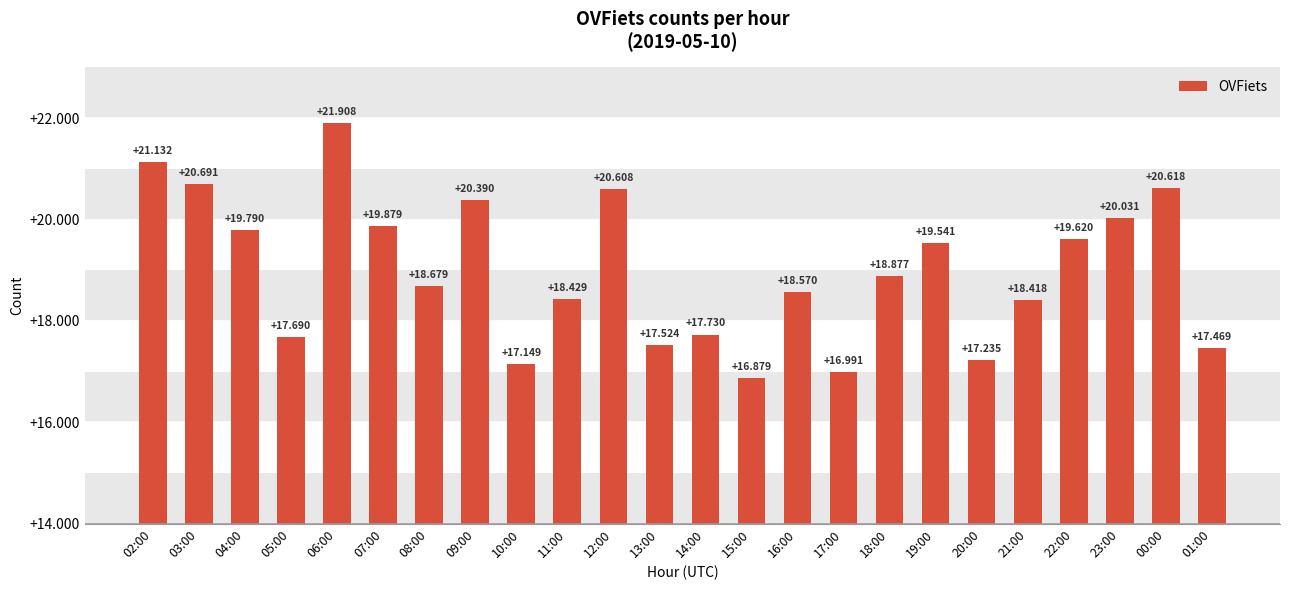

What is the change in value from 18:00 to 22:00?

+743